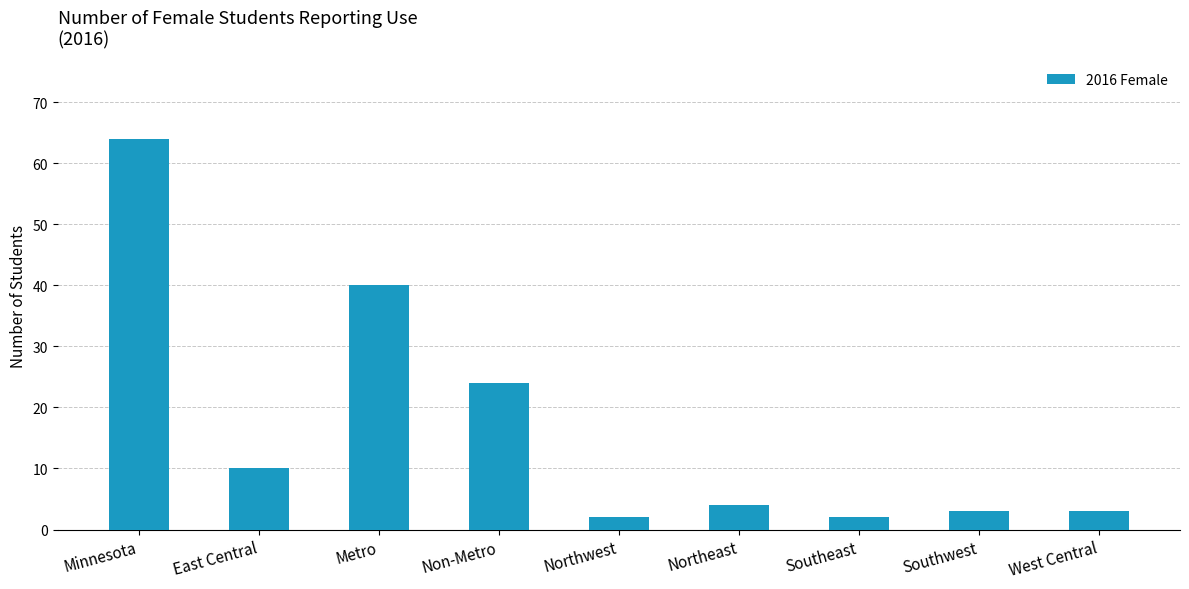

Which category has the highest value across all series?

Minnesota